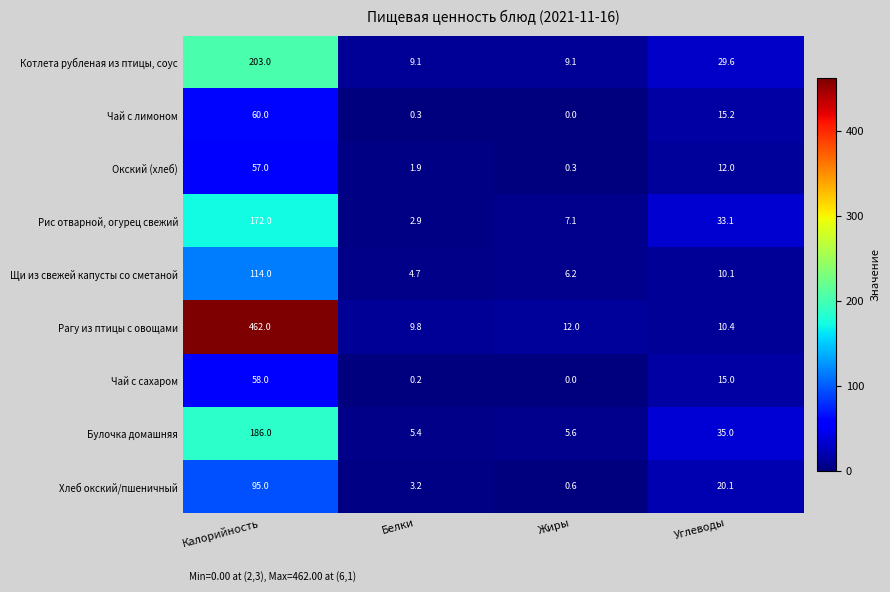

What is the maximum value shown in the chart?

462.0